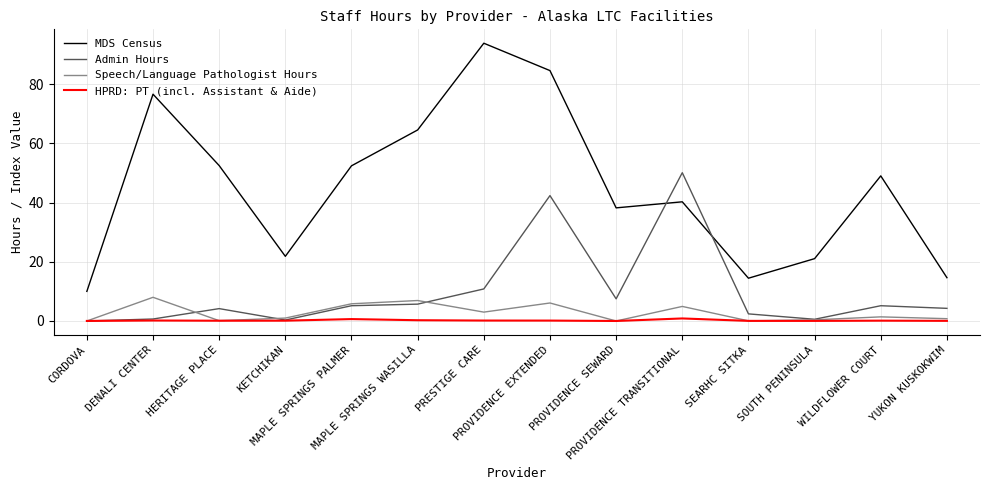

Is it true that HPRD: PT (incl. Assistant & Aide) equals 0.1 at WILDFLOWER COURT?

True